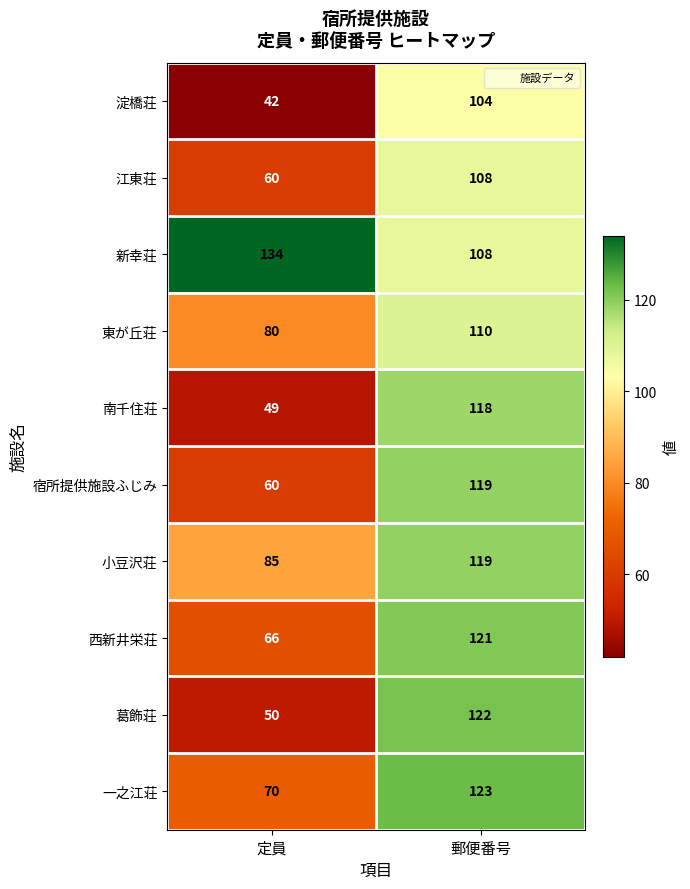

Reading right to left, what are all the values shown in this chart?

淀橋荘: 郵便番号=104	定員=42
江東荘: 郵便番号=108	定員=60
新幸荘: 郵便番号=108	定員=134
東が丘荘: 郵便番号=110	定員=80
南千住荘: 郵便番号=118	定員=49
宿所提供施設ふじみ: 郵便番号=119	定員=60
小豆沢荘: 郵便番号=119	定員=85
西新井栄荘: 郵便番号=121	定員=66
葛飾荘: 郵便番号=122	定員=50
一之江荘: 郵便番号=123	定員=70